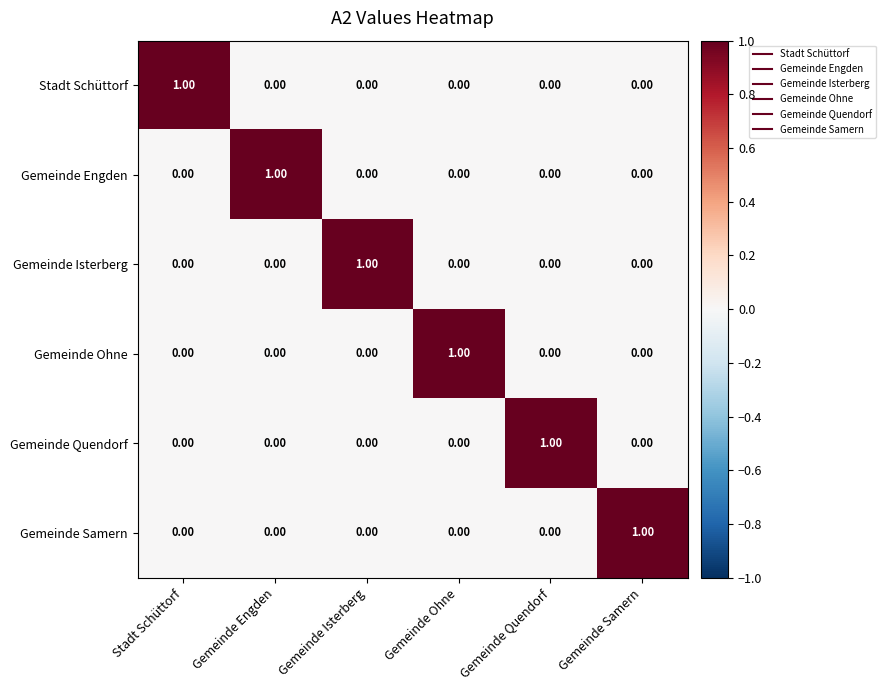

At how many categories does at least one series exceed 0?

6